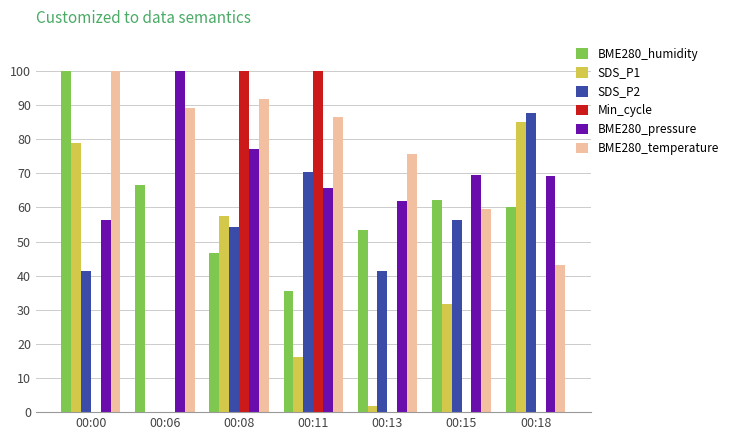

What is the difference between the BME280_pressure values at 00:15 and 00:18?

0.4